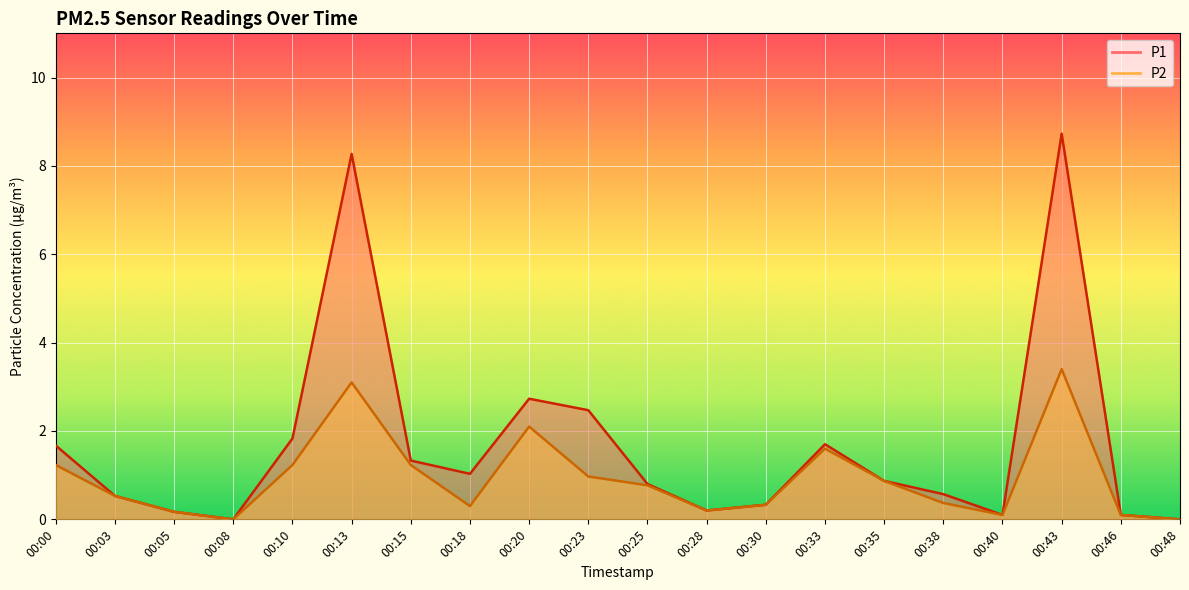

At which category does the chart reach its minimum across all series?

00:08